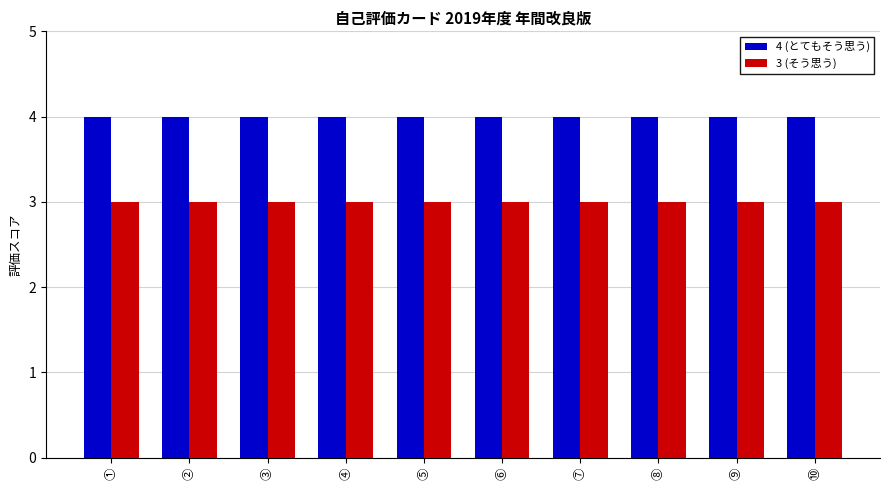

What is the value of the 3 (そう思う) bar at the 4th from the left?

3